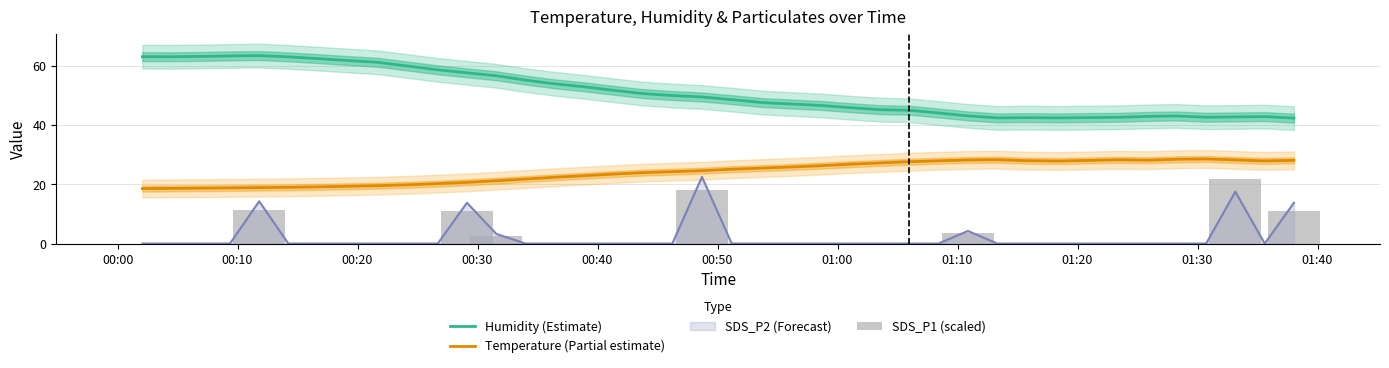

True or false: Humidity (Estimate) and Temperature (Partial estimate) cross at least once.

False